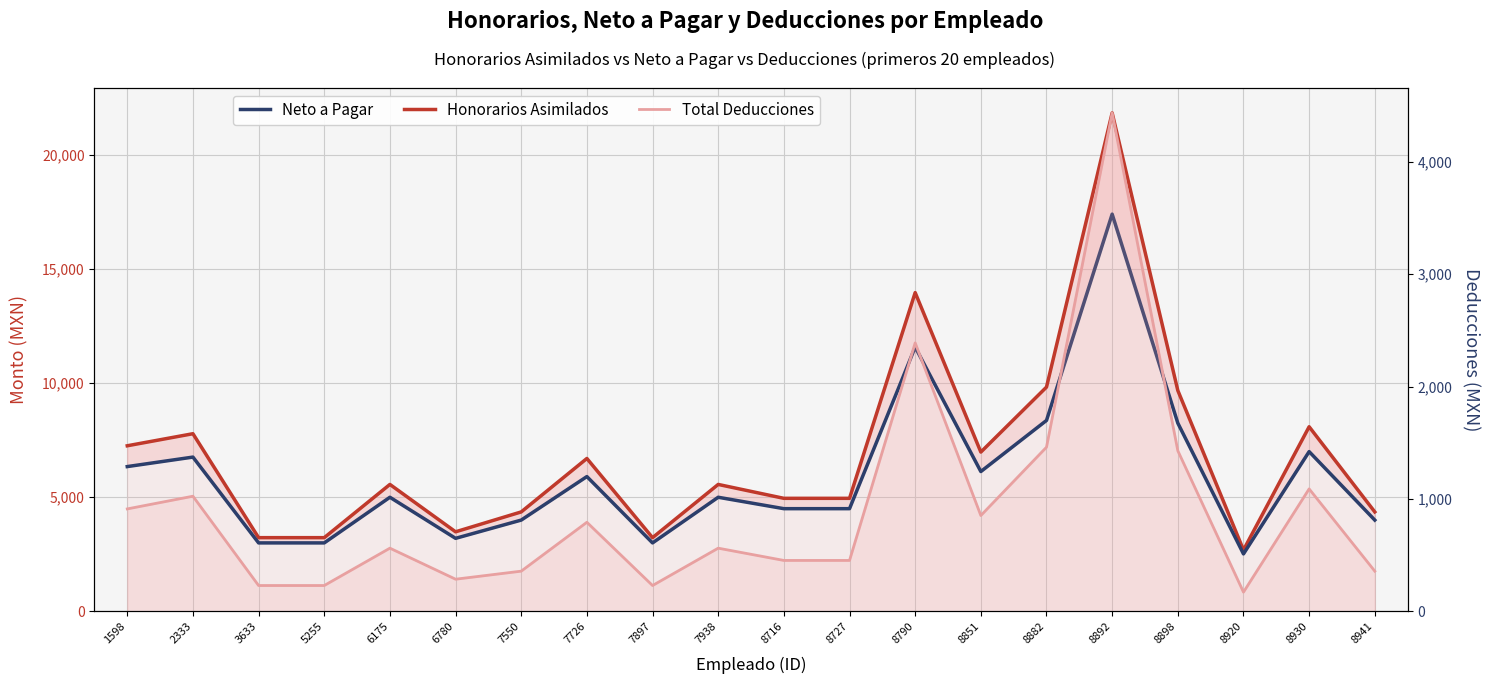

True or false: Honorarios Asimilados has more than 0 interior local peaks.

True